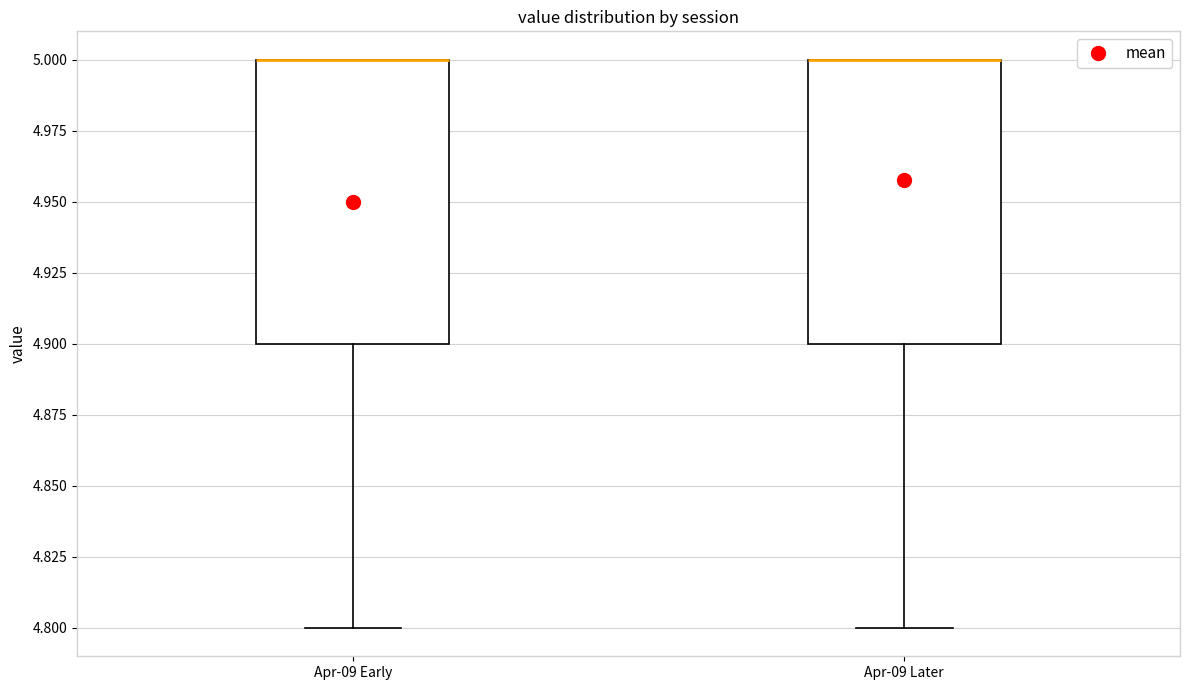

Reading left to right, read every box against the y-axis: the position of its median line, the range the box covers, and the ends of its whiskers. The values are not printed on the chart, so give them approximately, as read against the axis.

Apr-09 Early: median 5.0 (drawn on the box's upper edge), box 4.9 to 5.0, whiskers 4.8 to 5.0
Apr-09 Later: median 5.0 (drawn on the box's upper edge), box 4.9 to 5.0, whiskers 4.8 to 5.0